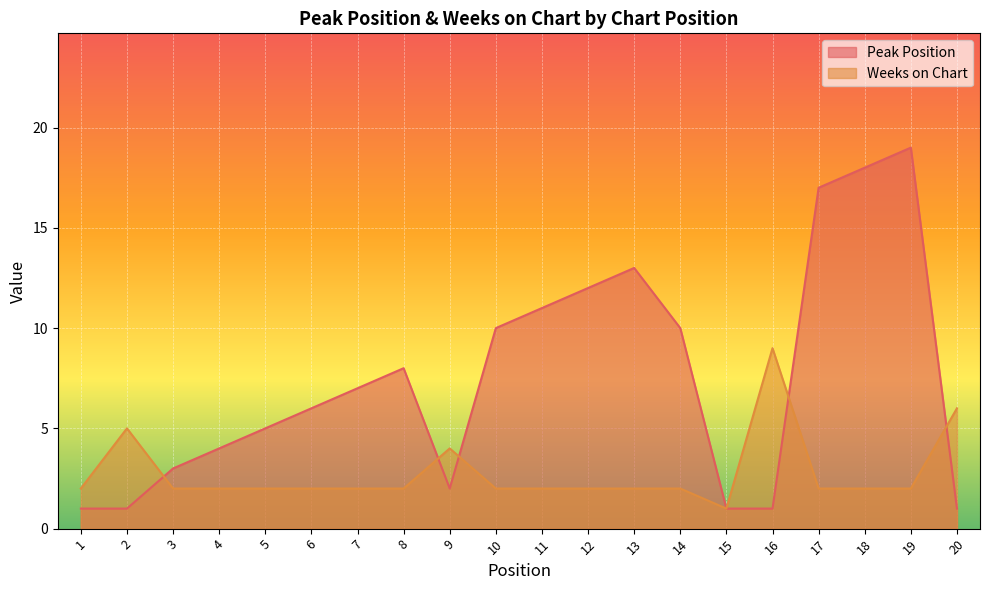

The value of Weeks on Chart at 9 is 4. True or false?

True